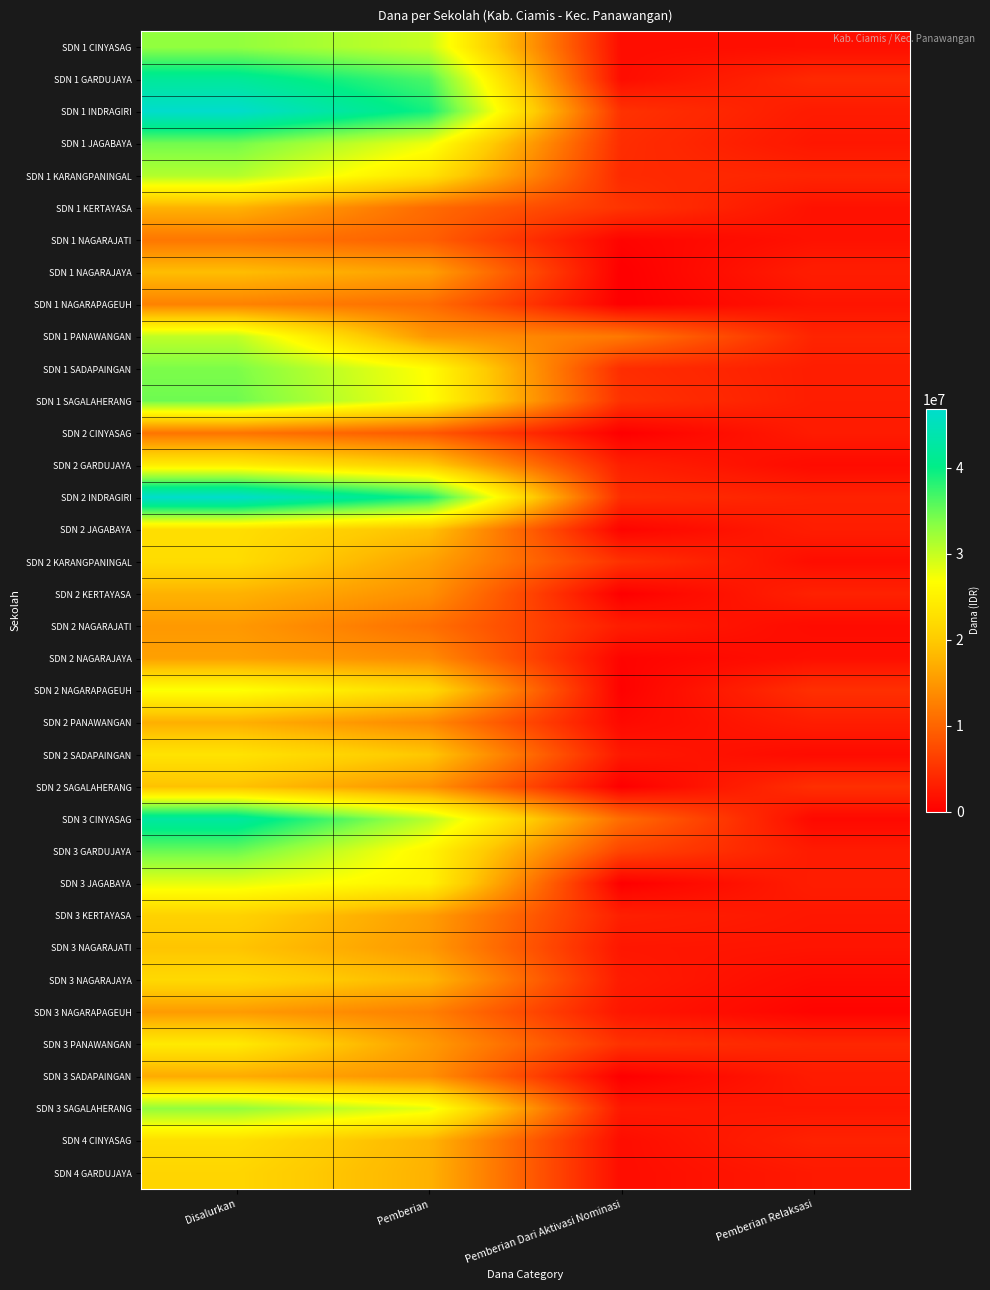

What is the total value across all series at Pemberian Relaksasi?

90225000